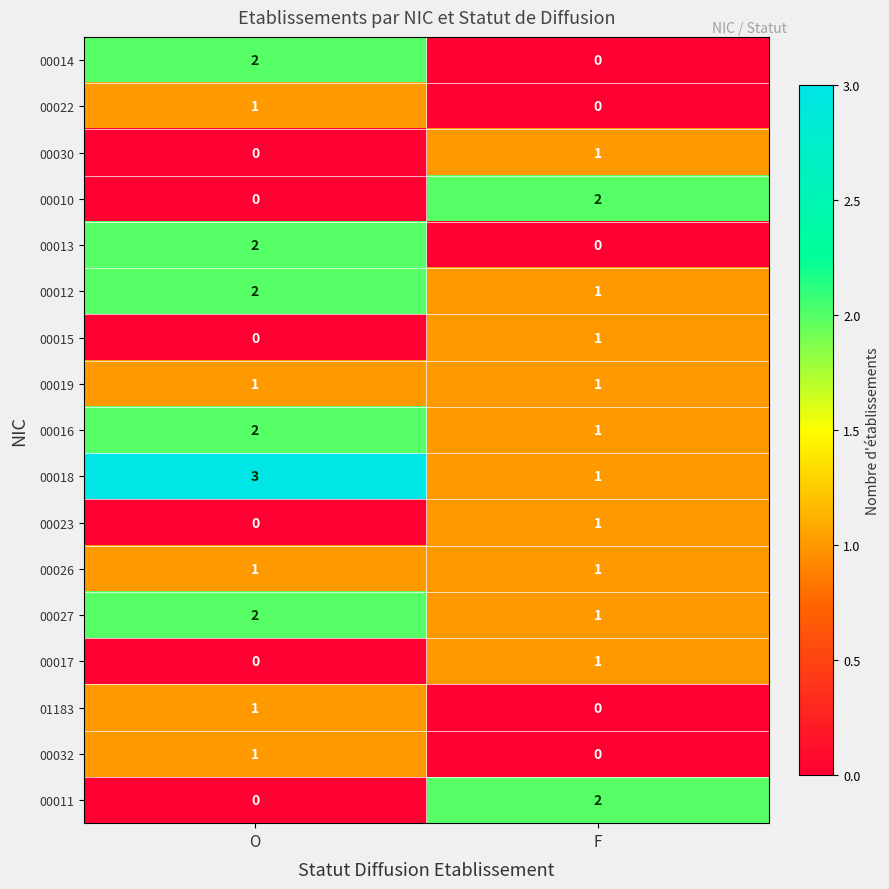

The 00015 series shows 0 at O. True or false?

True